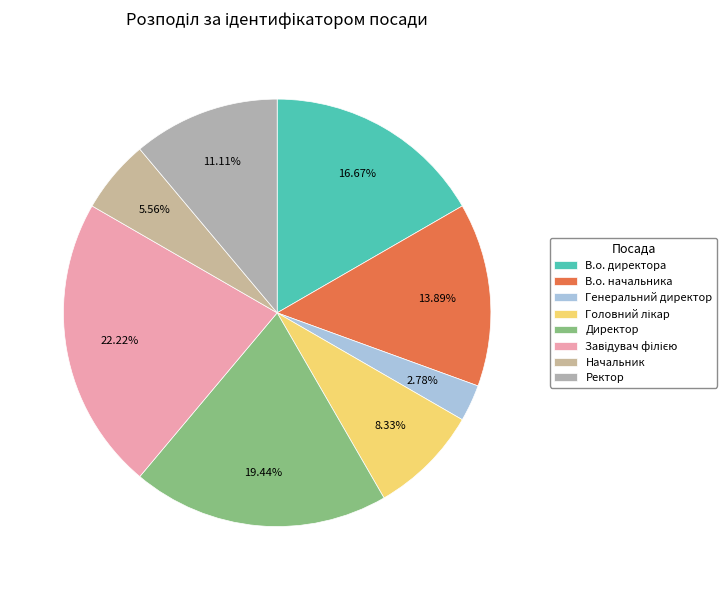

The Головний лікар slice represents 8% of the pie. True or false?

True